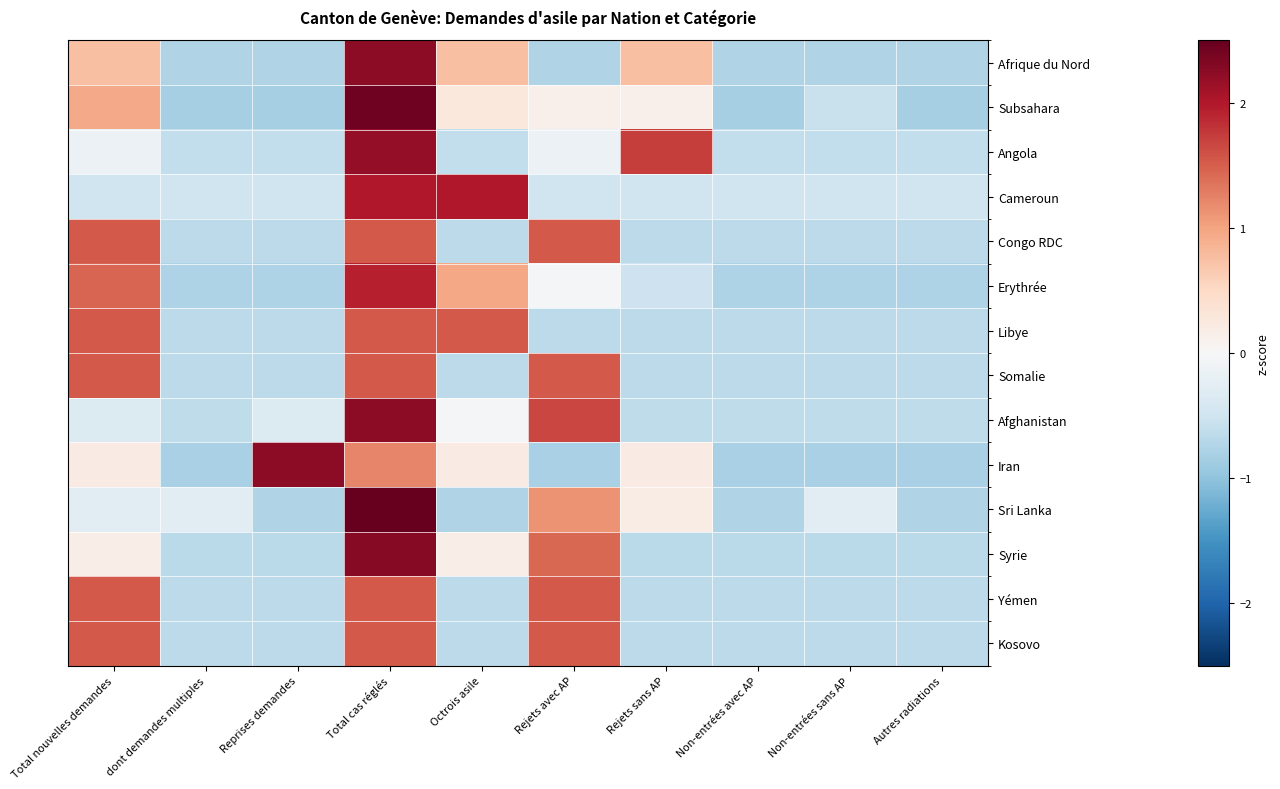

At how many categories does at least one series exceed 1?

6